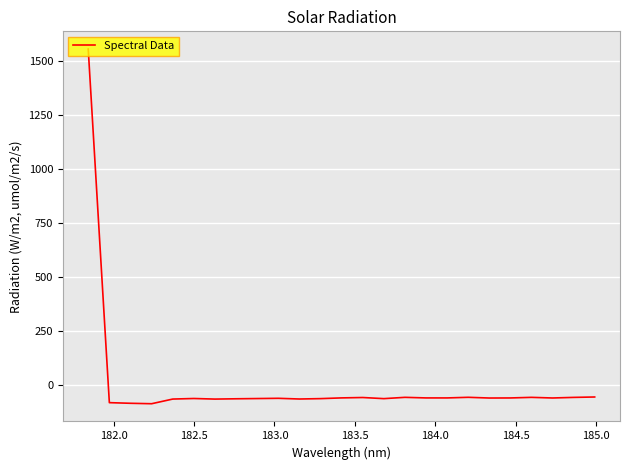

What is the maximum value shown in the chart?

1555.9